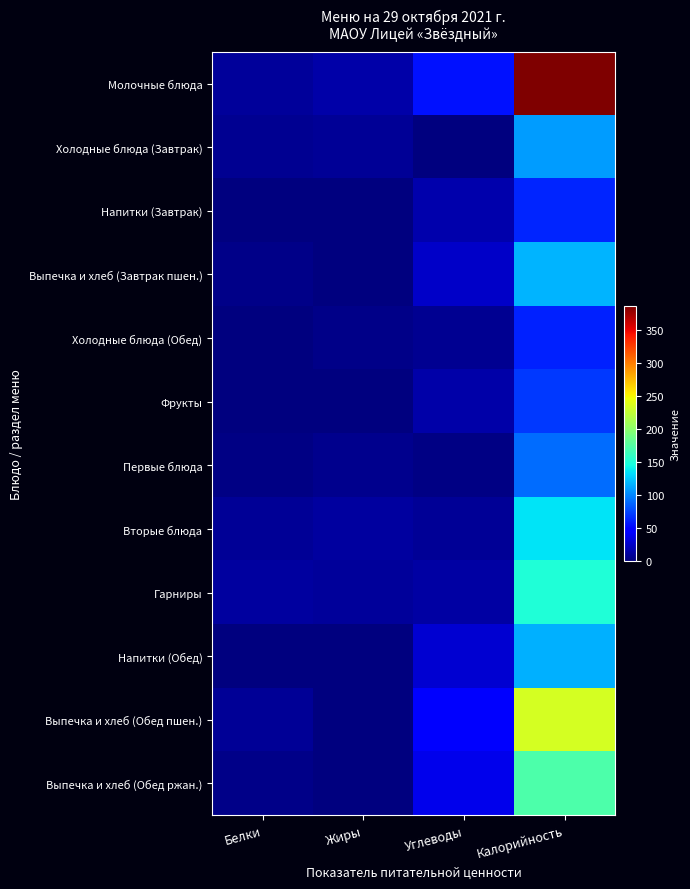

What is the spread (max minus min) of values at Белки?

11.5